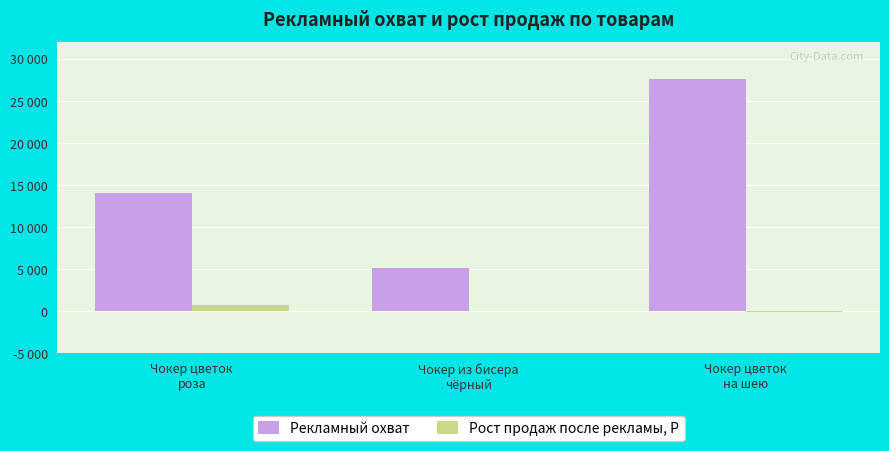

What is the difference between the Рост продаж после рекламы, Р values at Чокер цветок
на шею and Чокер из бисера
чёрный?

151